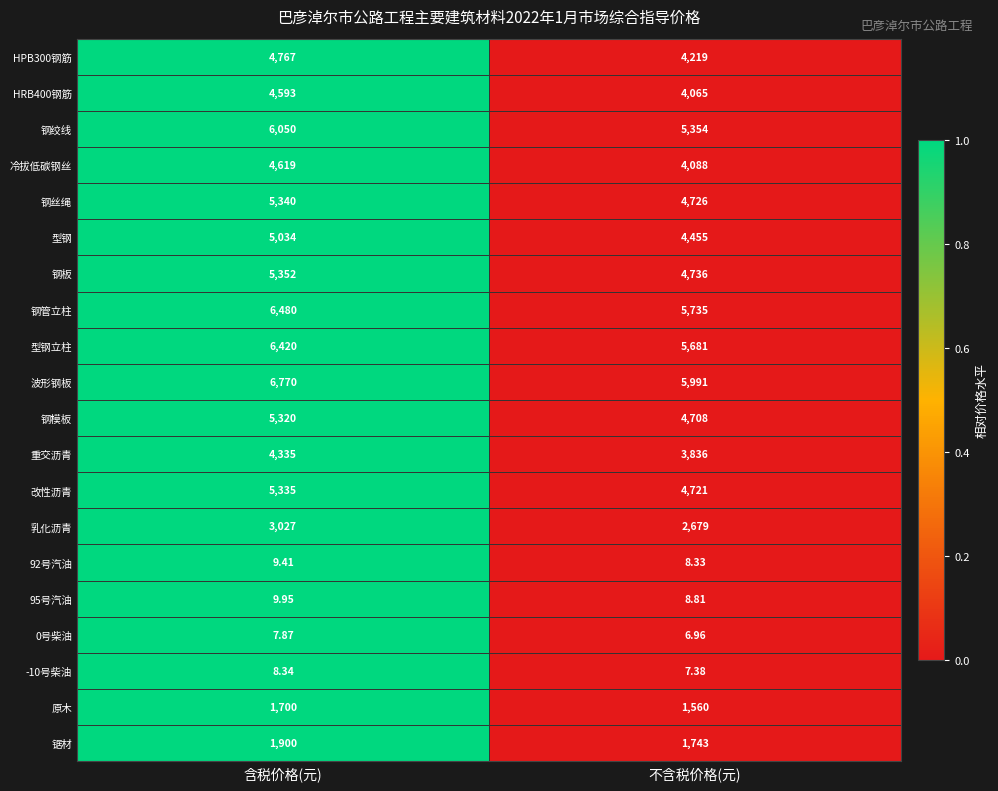

Which category has the lowest value in the 92号汽油 series?

不含税价格(元)